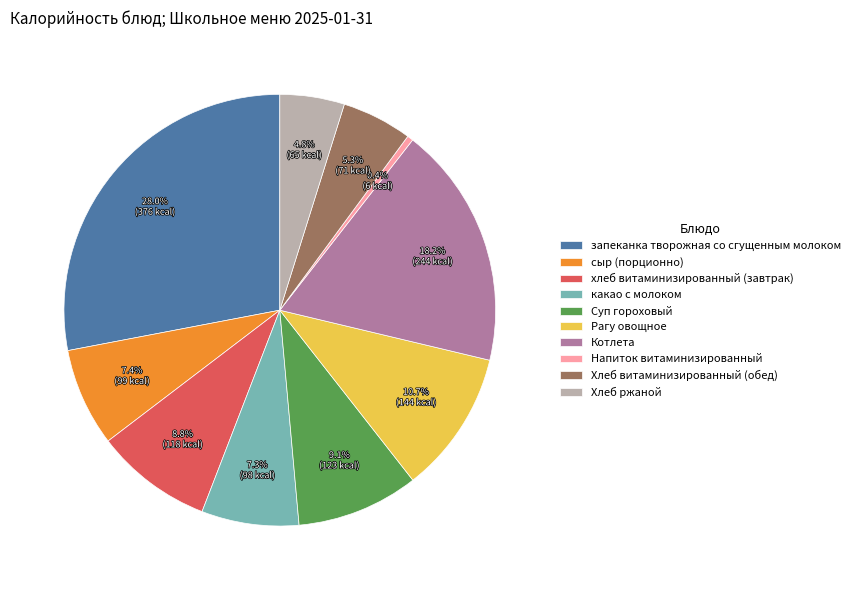

Which slice is the smallest?

Напиток витаминизированный